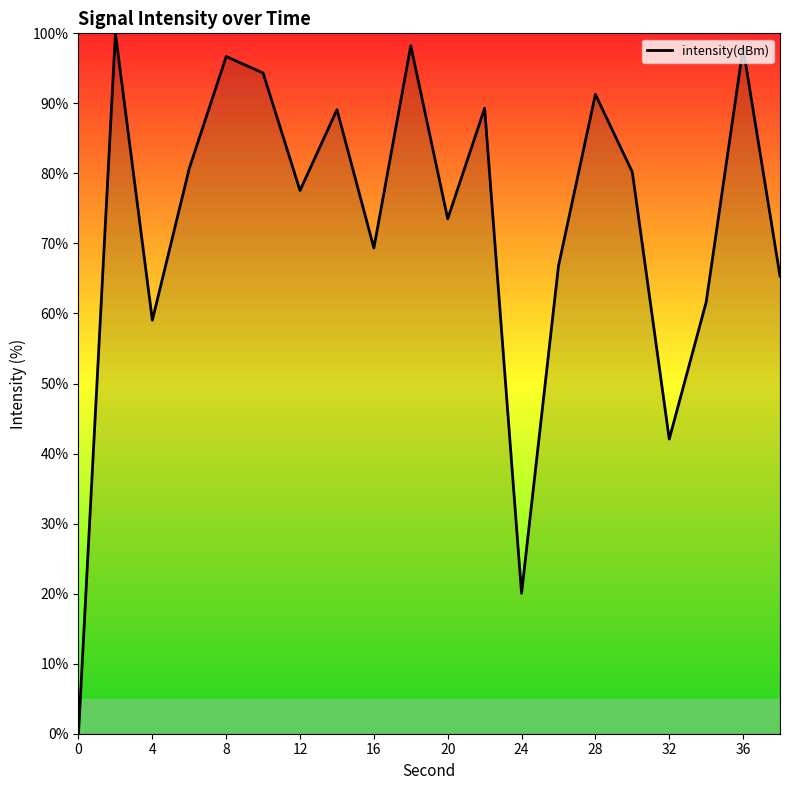

How many lines are shown in the chart?

1